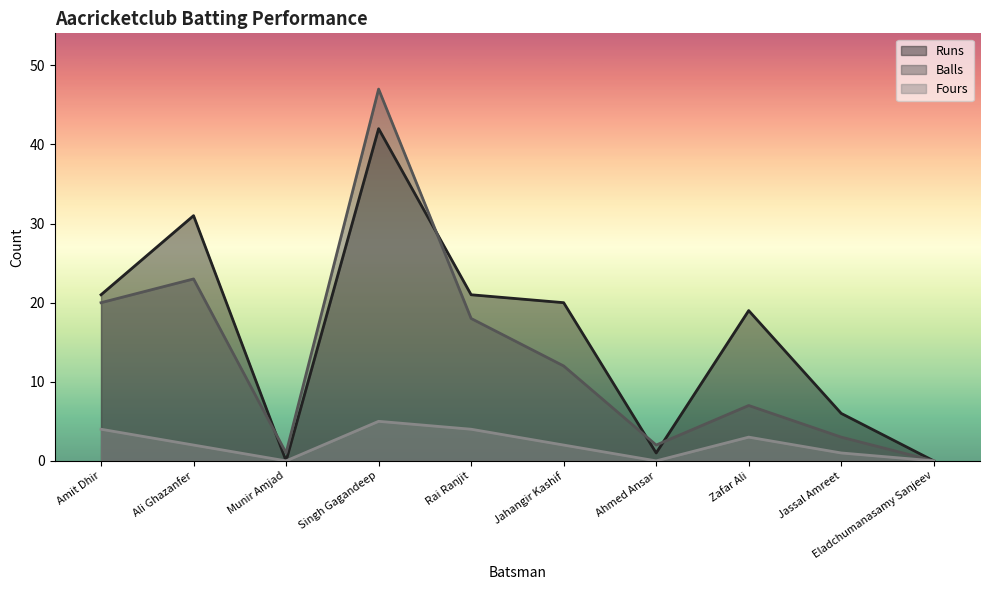

What is the difference between the maximum and minimum values in the Runs series?

42